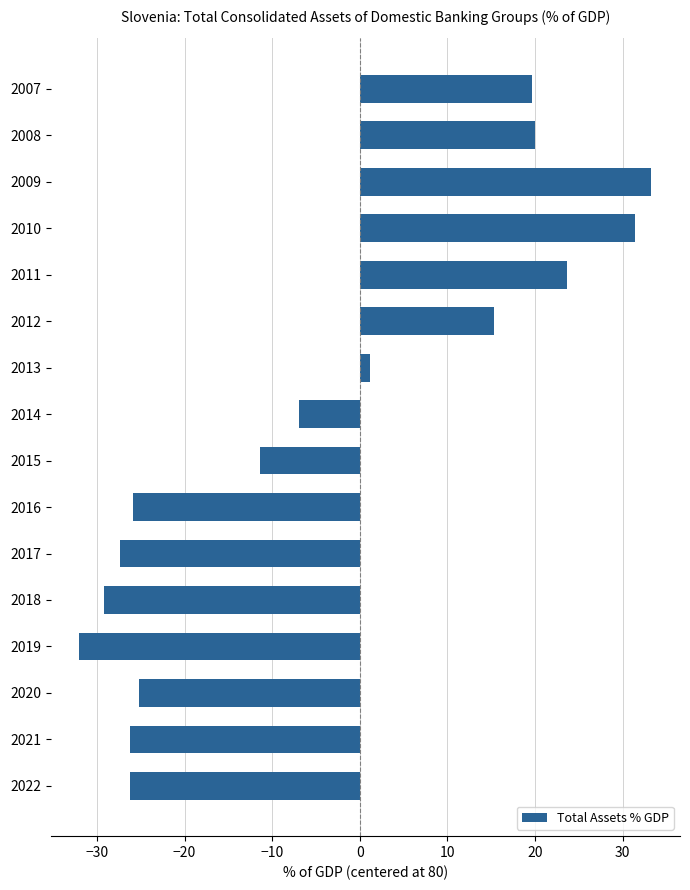

The chart shows a value of -32.0 at 2019. True or false?

True